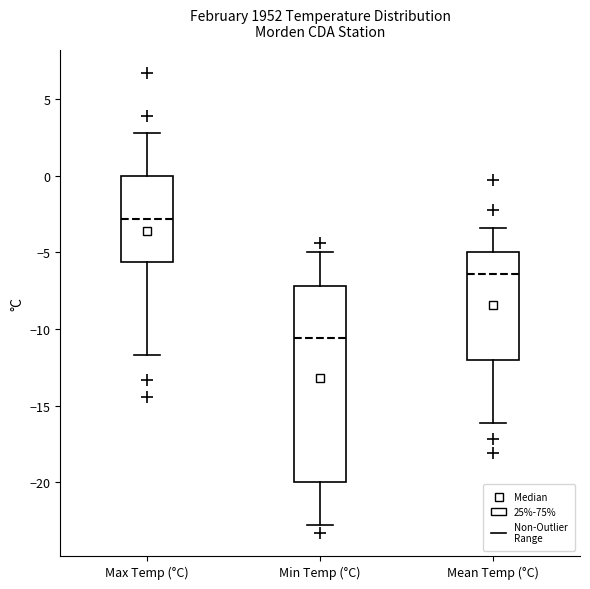

Which box has the highest median line?

Max Temp (°C)